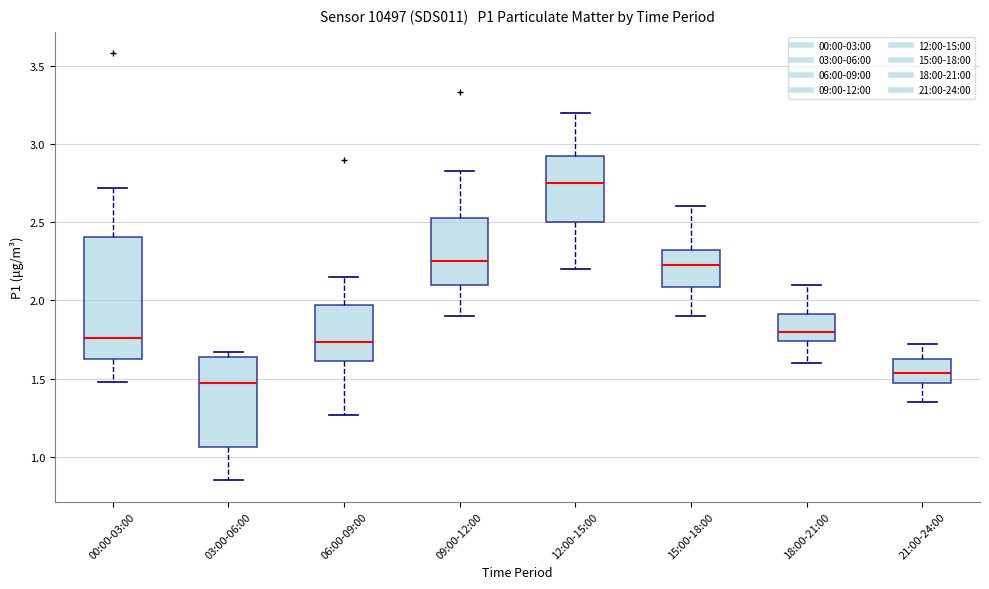

Which box is the tallest, from its lower edge to its upper edge?

00:00-03:00